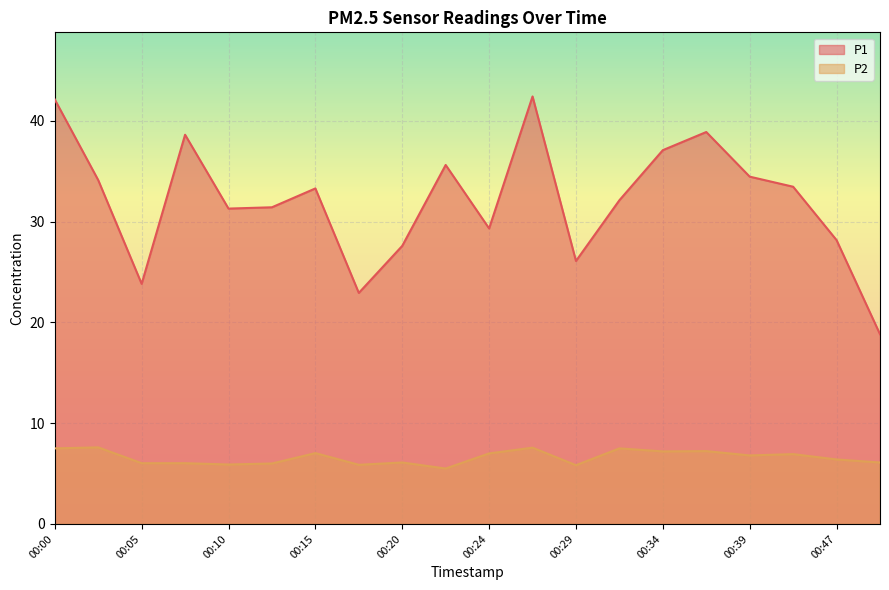

Rank the series by their average value, from highest to lowest.

P1, P2